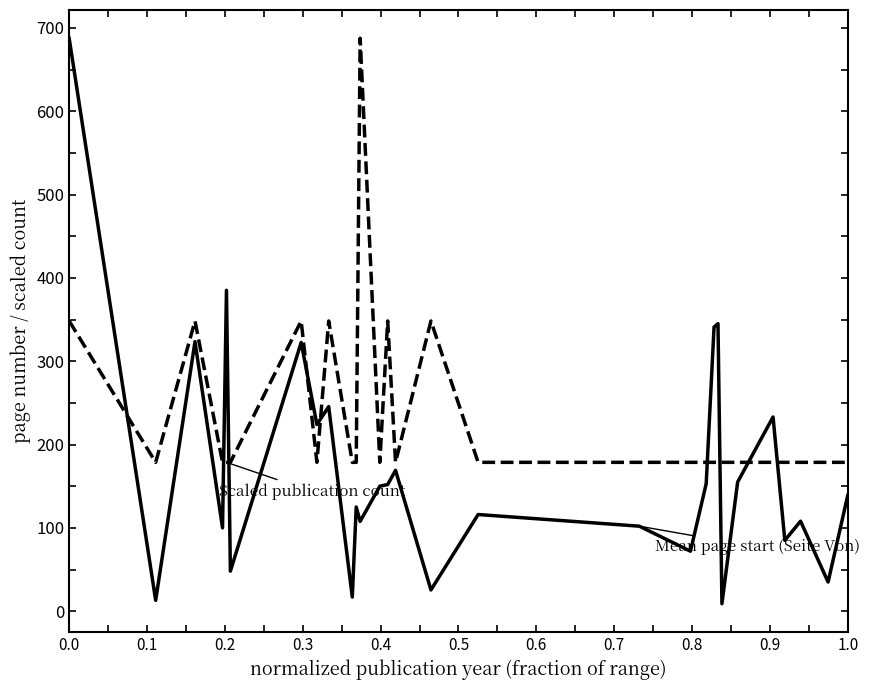

What is the greatest value displayed?

687.5